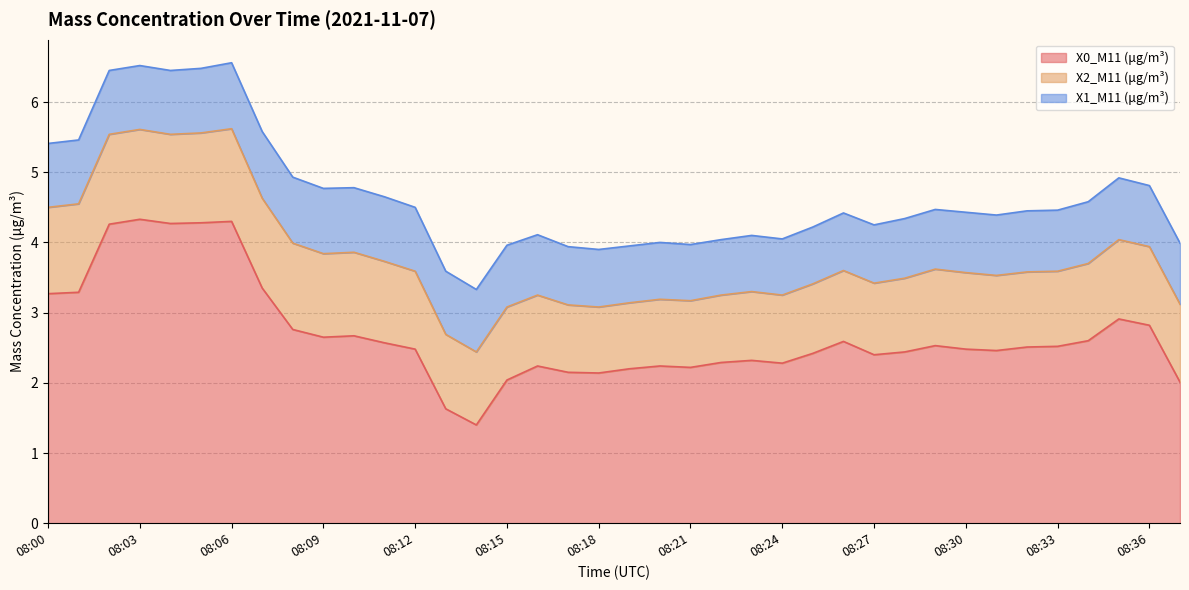

How many lines are shown in the chart?

3